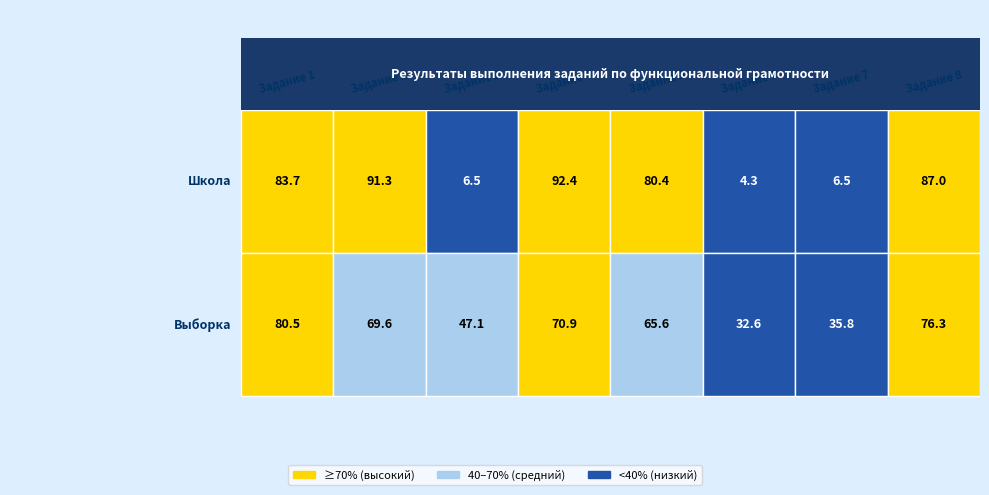

How many series are shown in this chart?

2